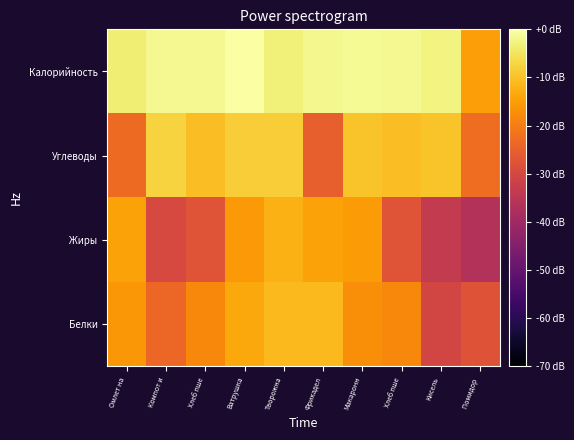

Reading left to right, extract all data points from this chart.

Белки: Омлет на=-15.9	Компот и=-23.7	Хлеб пше=-18.3	Ватрушка=-13.4	Творожна=-11.2	Фрикадел=-11.0	Макаронн=-17.2	Хлеб пше=-18.3	Кисель=-30.5	Помидор =-27.5
Жиры: Омлет на=-14.5	Компот и=-29.5	Хлеб пше=-27.3	Ватрушка=-15.7	Творожна=-12.4	Фрикадел=-14.3	Макаронн=-15.6	Хлеб пше=-27.3	Кисель=-33.5	Помидор =-36.5
Углеводы: Омлет на=-23.0	Компот и=-7.6	Хлеб пше=-10.5	Ватрушка=-8.4	Творожна=-8.4	Фрикадел=-24.9	Макаронн=-9.8	Хлеб пше=-10.5	Кисель=-9.8	Помидор =-22.5
Калорийность: Омлет на=-3.5	Компот и=-1.4	Хлеб пше=-1.6	Ватрушка=0.0	Творожна=-3.2	Фрикадел=-1.8	Макаронн=-1.3	Хлеб пше=-1.6	Кисель=-2.7	Помидор =-15.0